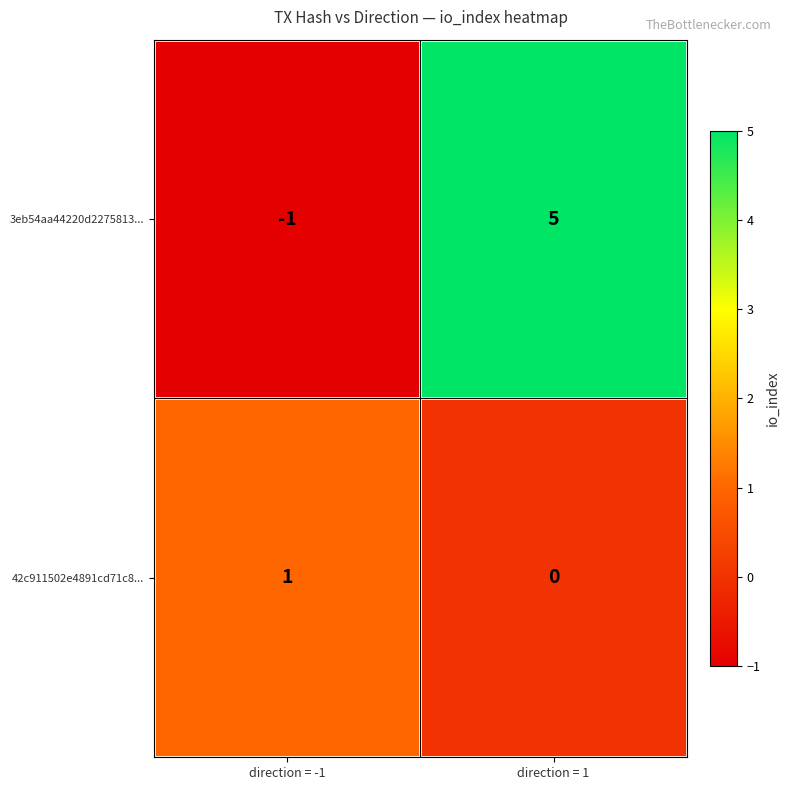

What is the maximum value shown in the chart?

5